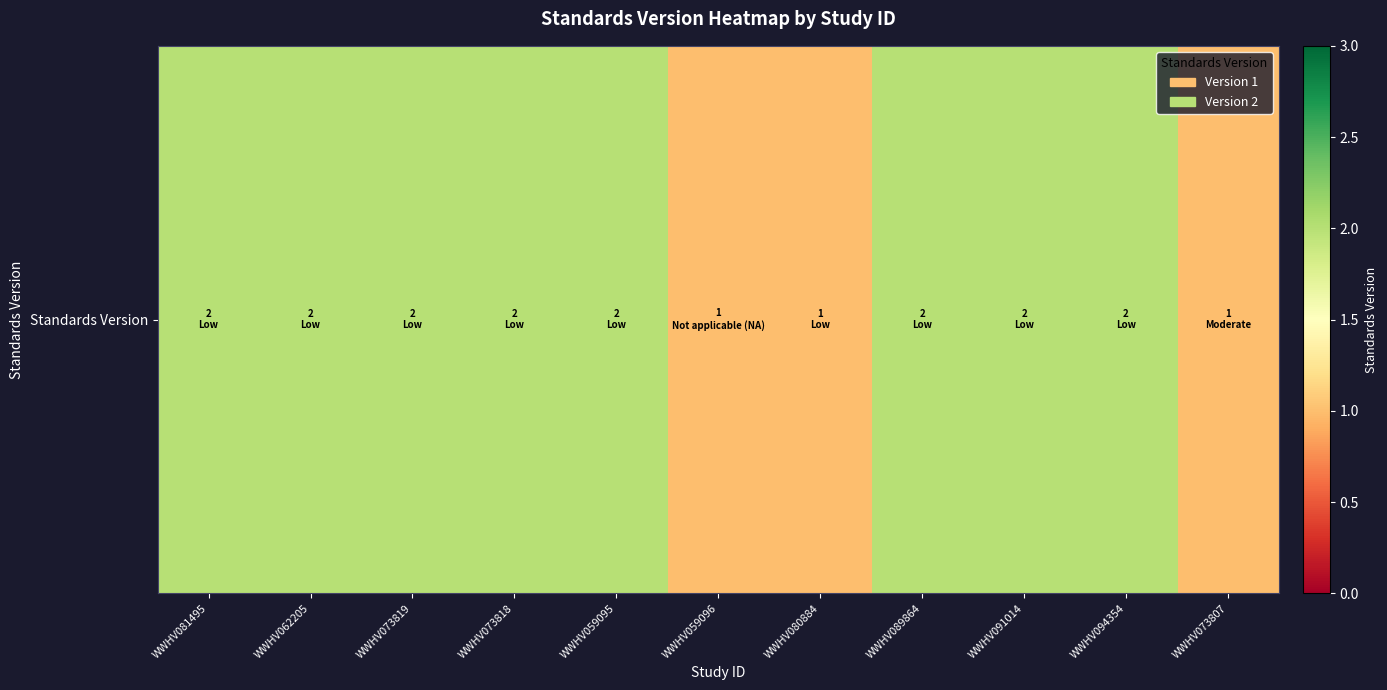

The chart shows a value of 2 at WWHV091014. True or false?

True